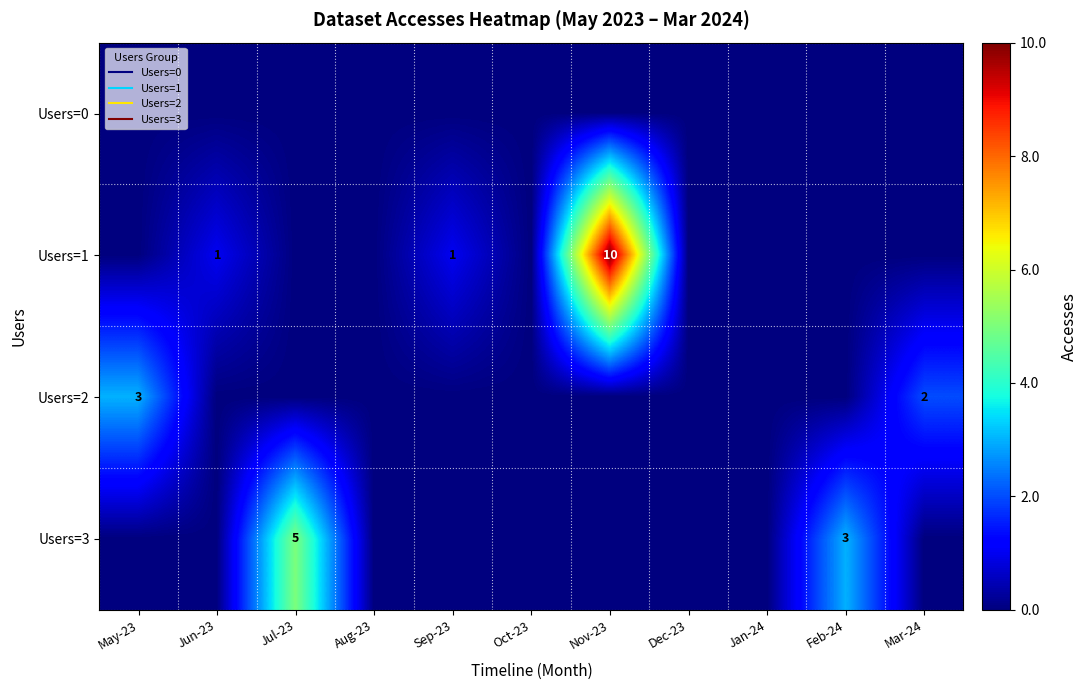

Which series has the largest total across all categories?

Users=1